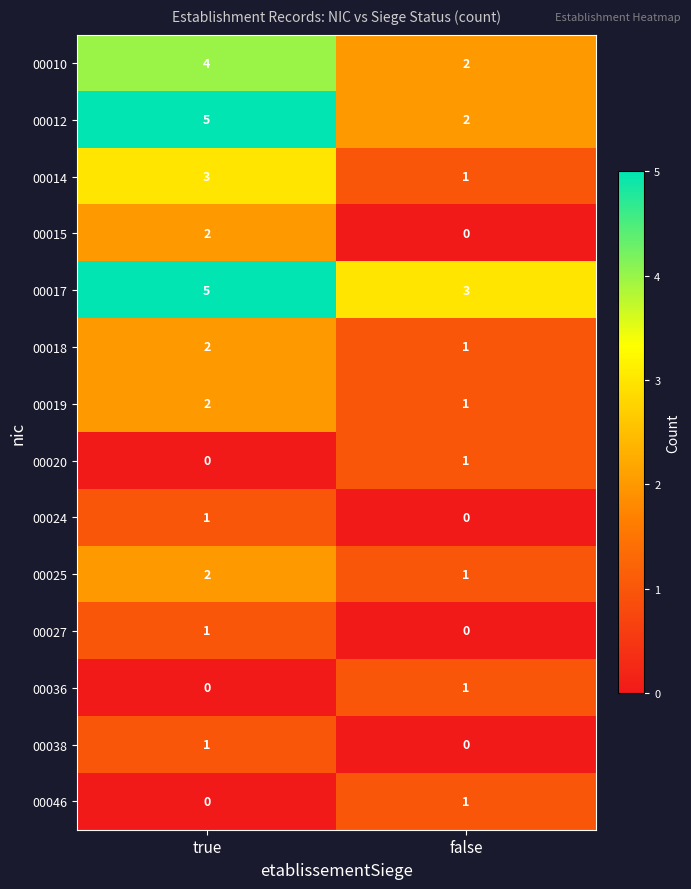

Reading left to right, what are all the values shown in this chart?

00010: true=4	false=2
00012: true=5	false=2
00014: true=3	false=1
00015: true=2	false=0
00017: true=5	false=3
00018: true=2	false=1
00019: true=2	false=1
00020: true=0	false=1
00024: true=1	false=0
00025: true=2	false=1
00027: true=1	false=0
00036: true=0	false=1
00038: true=1	false=0
00046: true=0	false=1